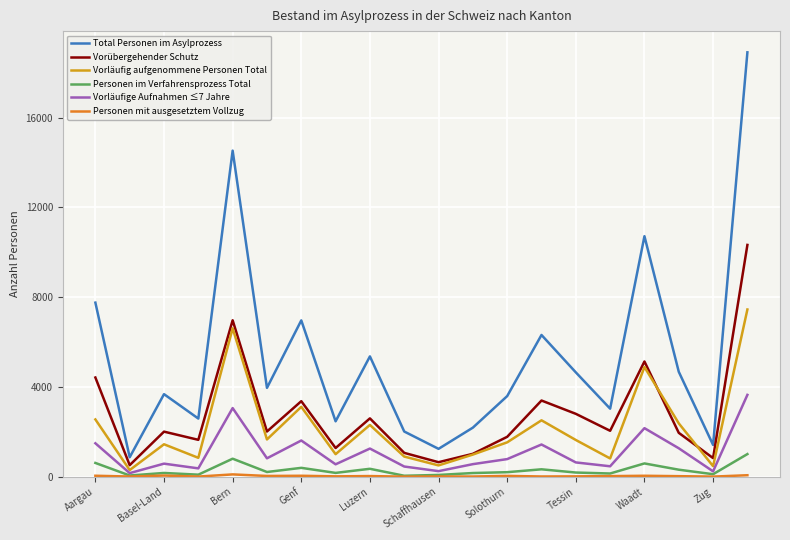

In Personen im Verfahrensprozess Total, how many points are higher than both neighbors (excluding endpoints)?

6